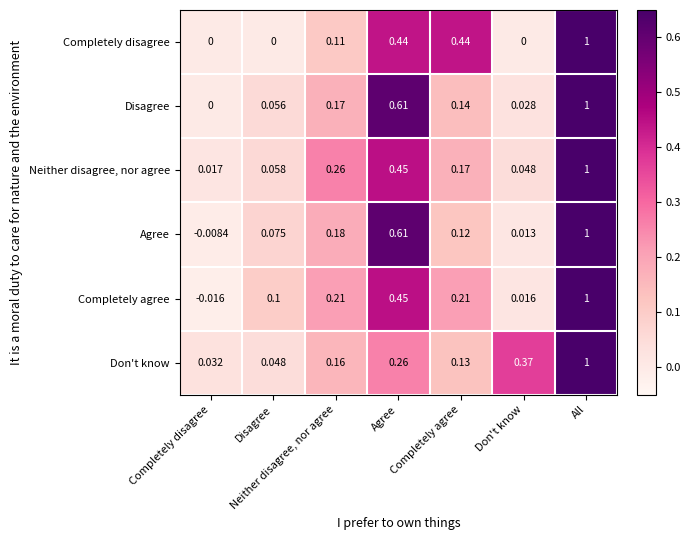

Count the number of data series in this chart.

6